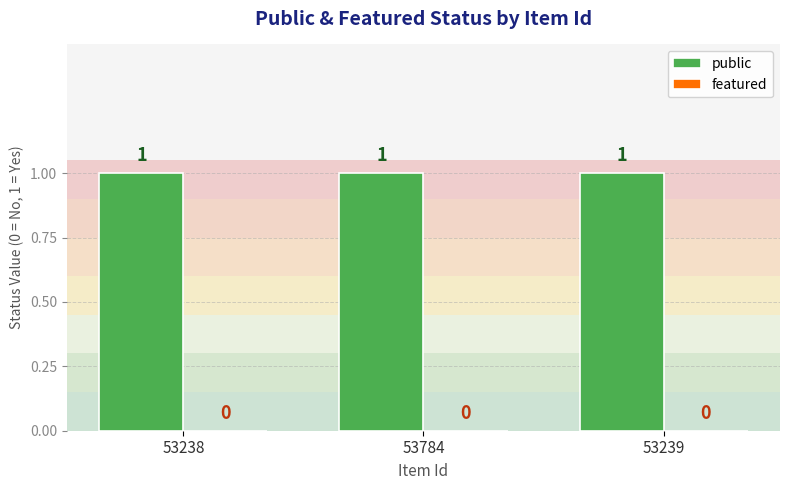

How many data points does each series have?

3